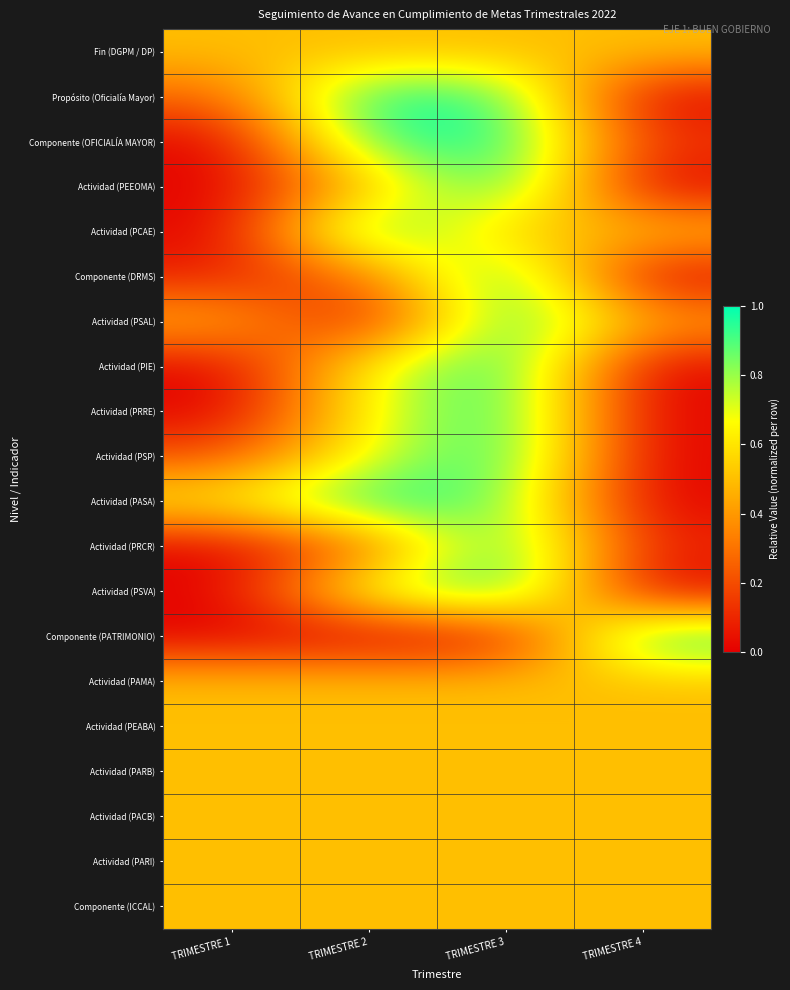

At TRIMESTRE 3, list the series in order from largest to smallest.

Componente (OFICIALÍA MAYOR), Actividad (PEEOMA), Componente (DRMS), Actividad (PSAL), Actividad (PIE), Actividad (PRRE), Actividad (PSP), Actividad (PRCR), Actividad (PSVA), Propósito (Oficialía Mayor), Actividad (PASA), Fin (DGPM / DP), Actividad (PCAE), Actividad (PAMA), Actividad (PEABA), Actividad (PARB), Actividad (PACB), Actividad (PARI), Componente (ICCAL), Componente (PATRIMONIO)